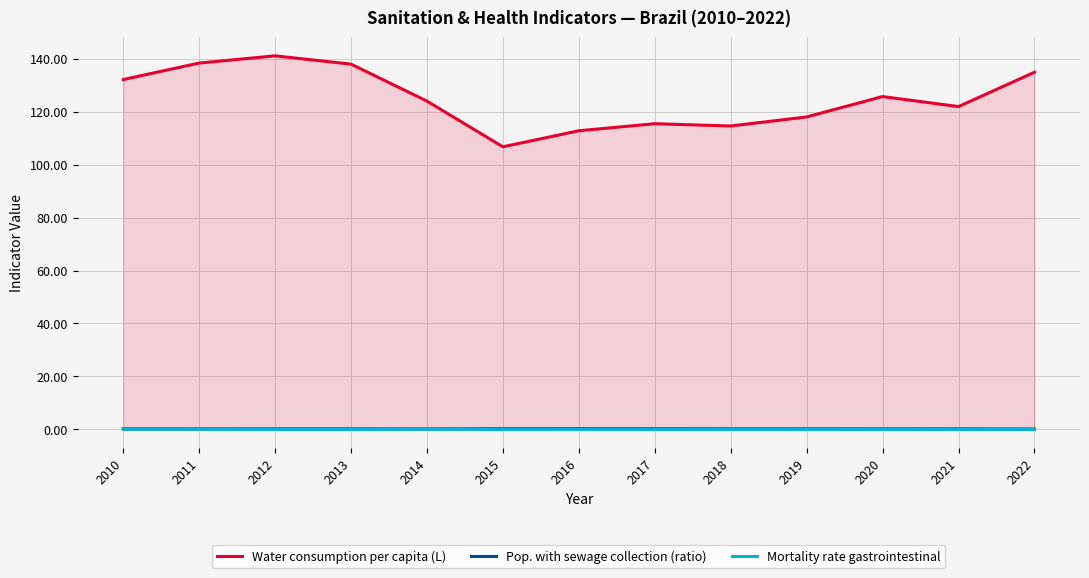

What value does the Water consumption per capita (L) series have at 2012?

141.1